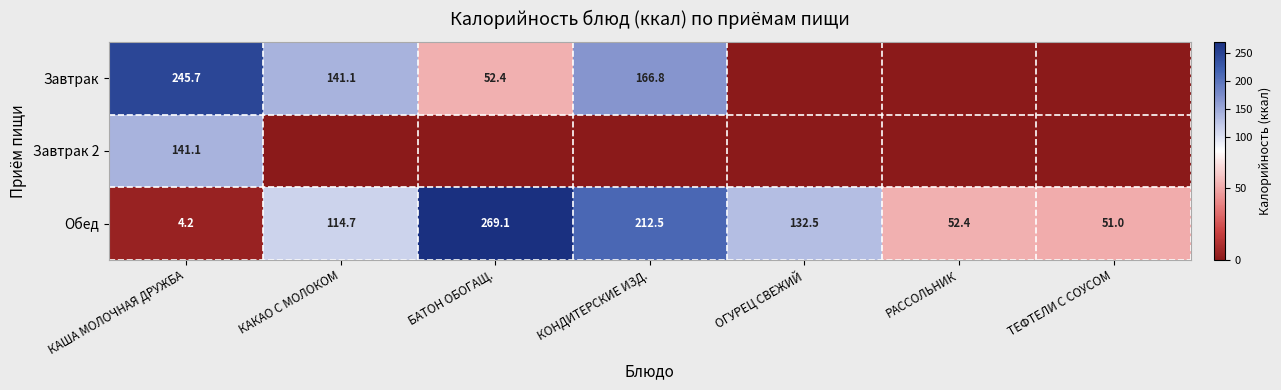

True or false: Завтрак has a value of 260.2 at КОНДИТЕРСКИЕ ИЗД..

False